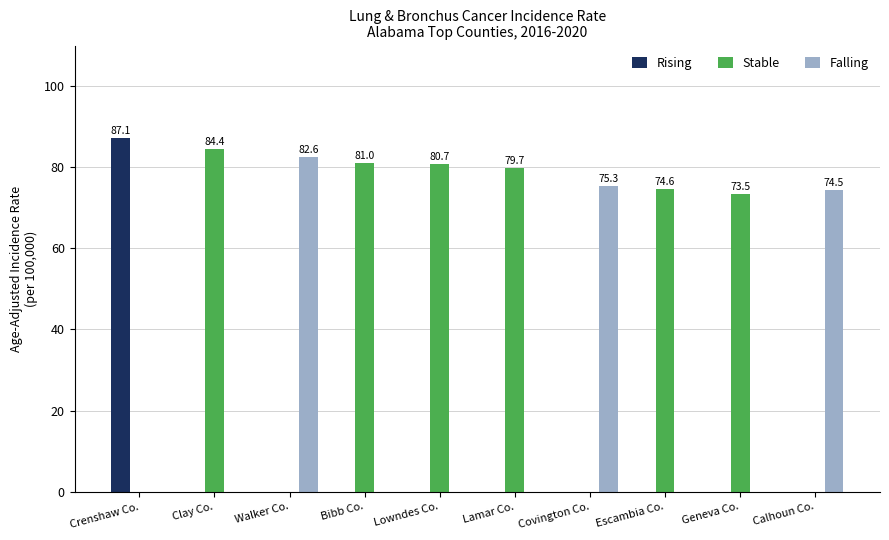

Read the Stable value at Geneva Co..

73.5